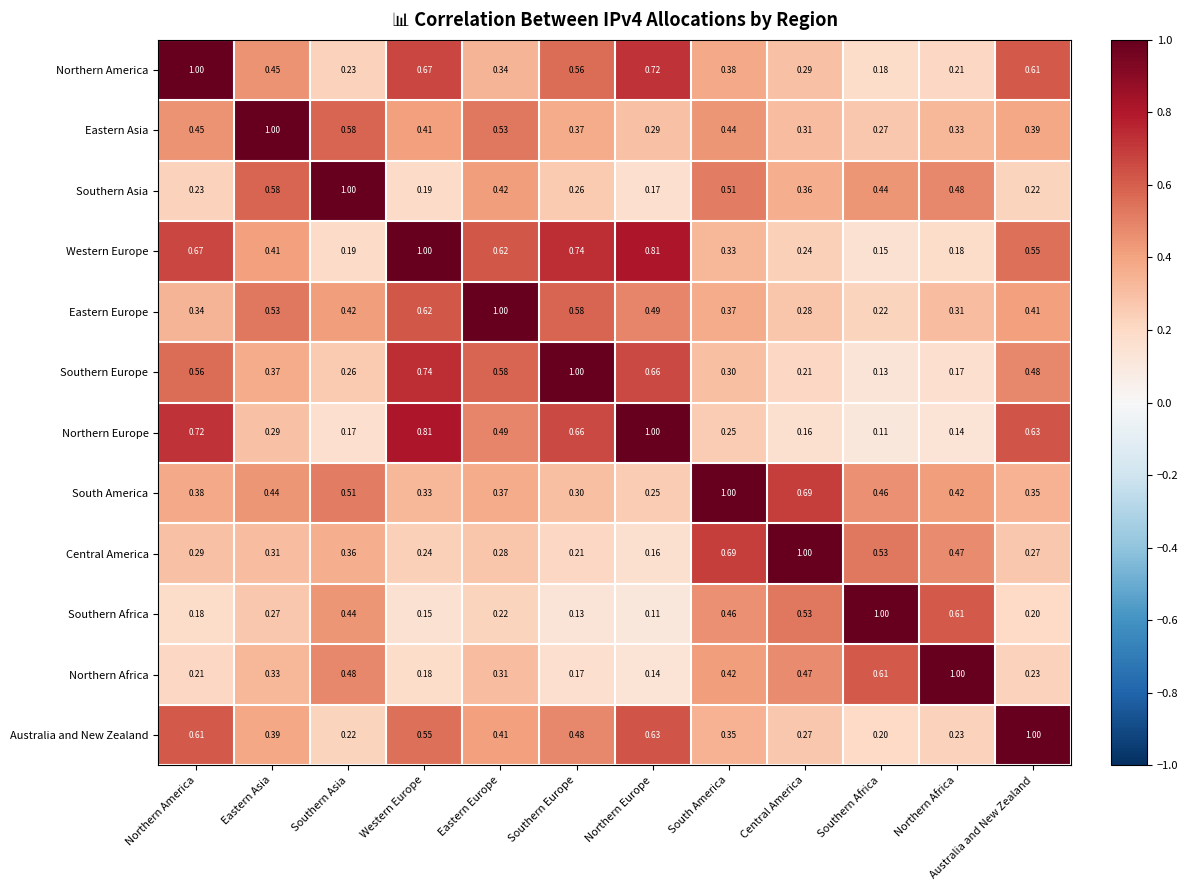

At which label is South America closest to 0?

Northern Europe